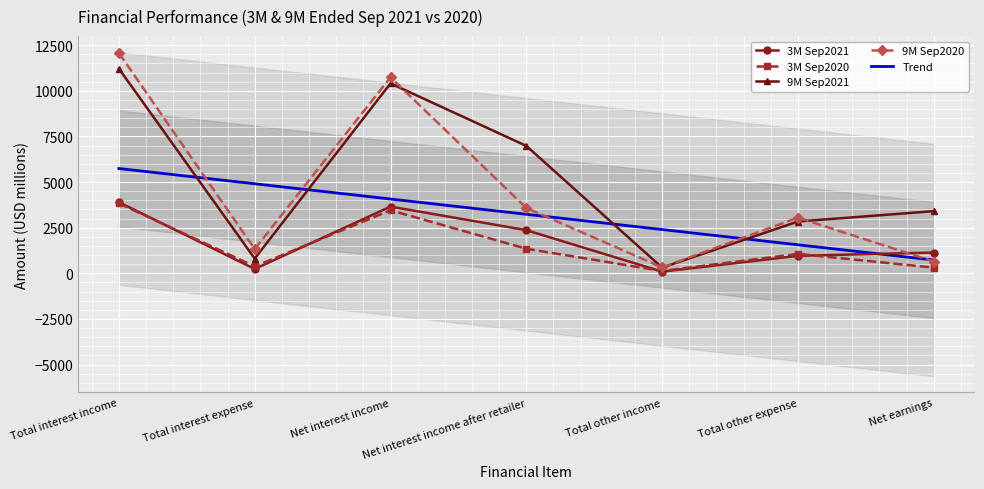

At which category does the chart reach its minimum across all series?

Total other income